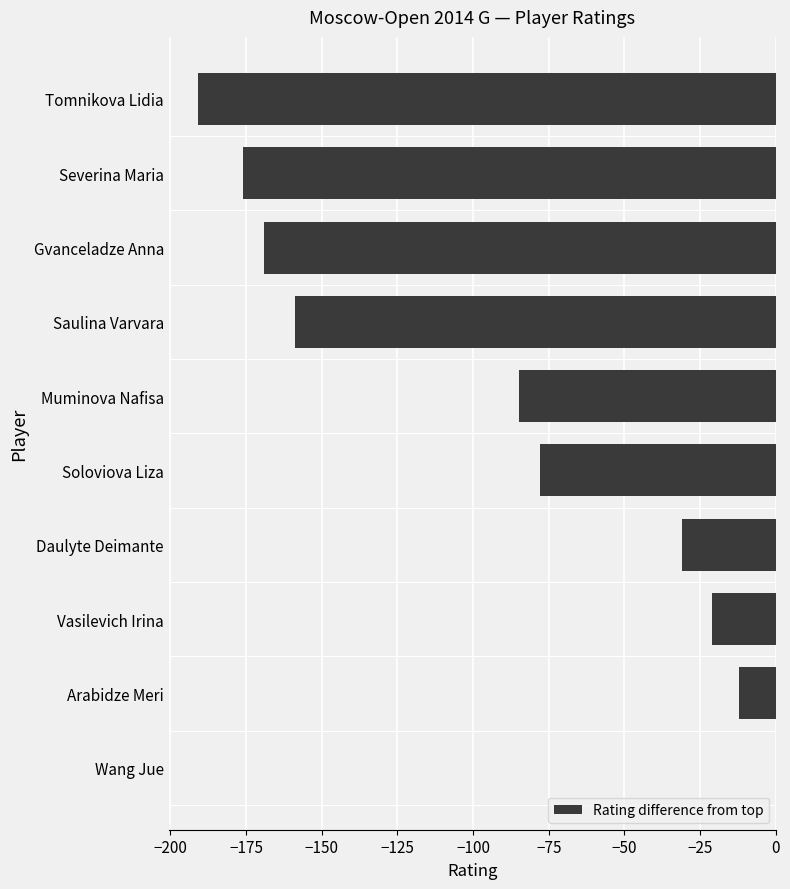

What is the sum of the values at Saulina Varvara and Tomnikova Lidia?

-350